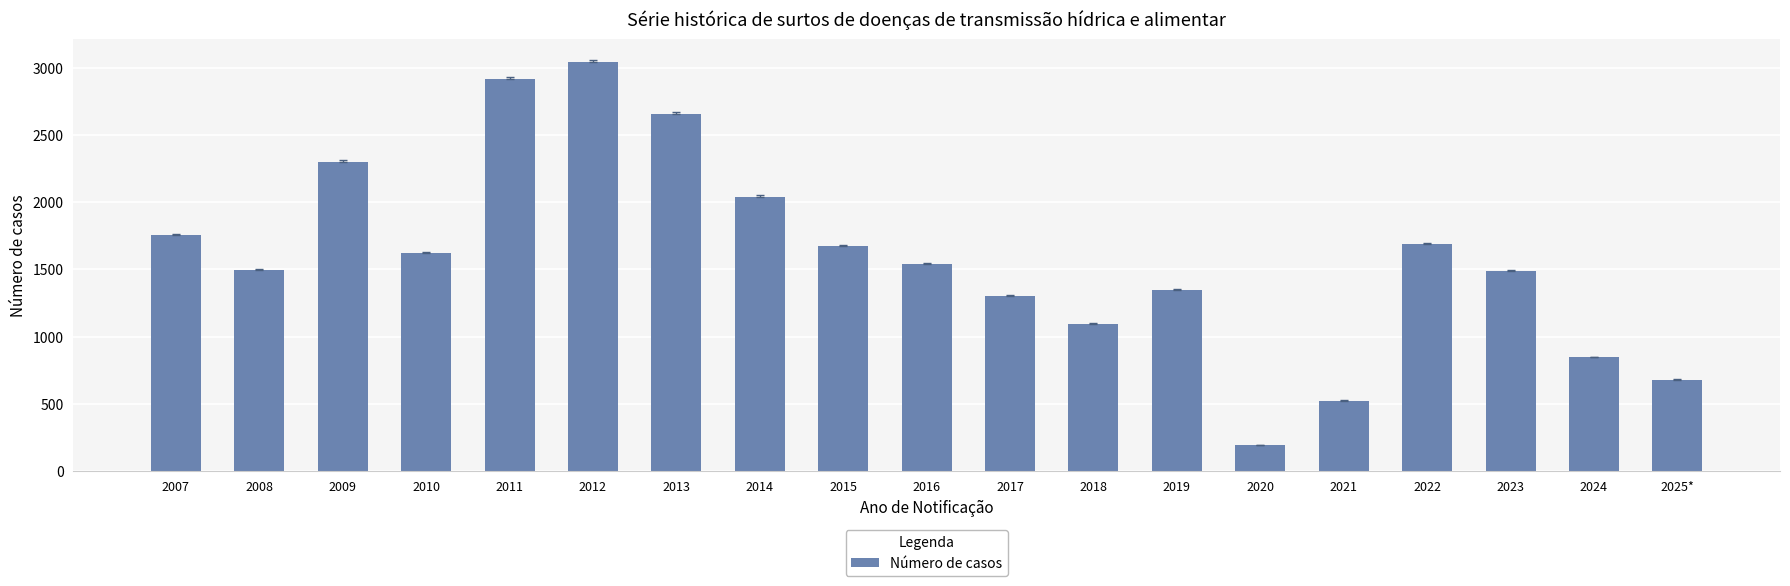

What is the label of the 16th bar from the right?

2010